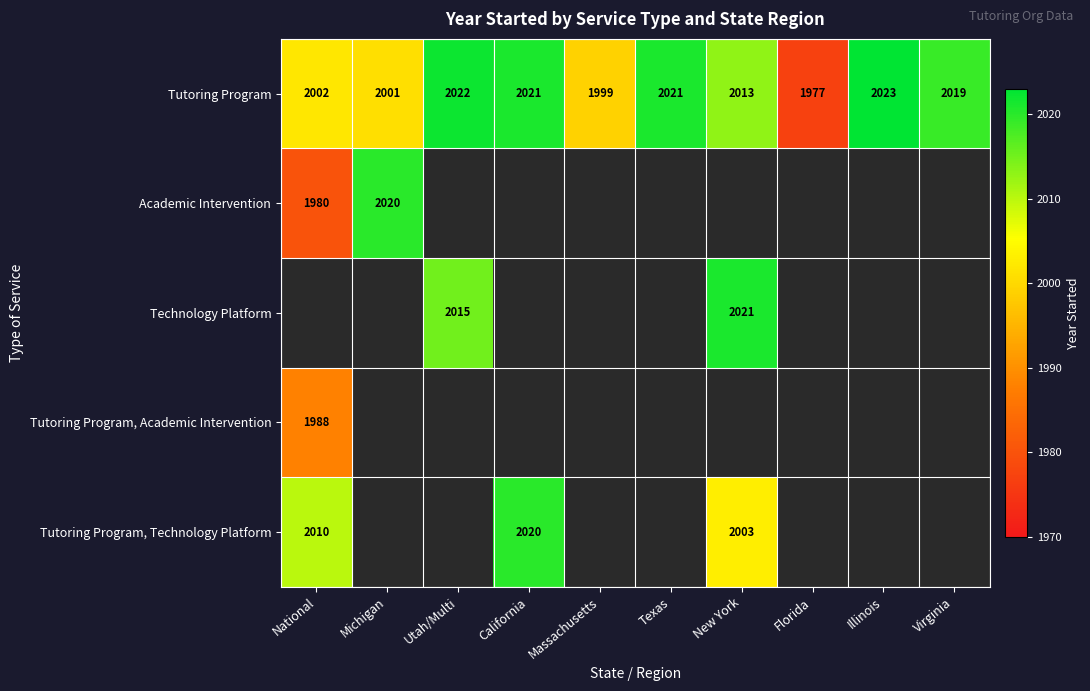

True or false: Tutoring Program, Technology Platform has a value of 1285 at New York.

False